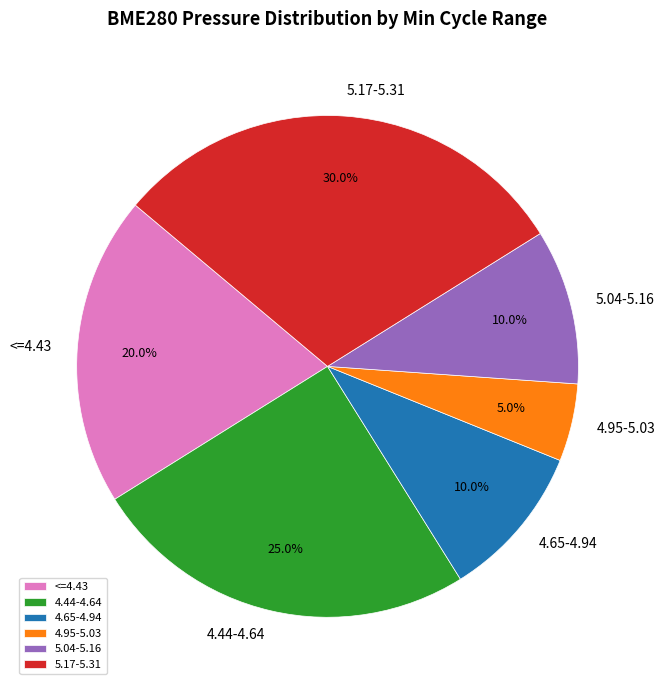

Which slice is the smallest?

4.95-5.03